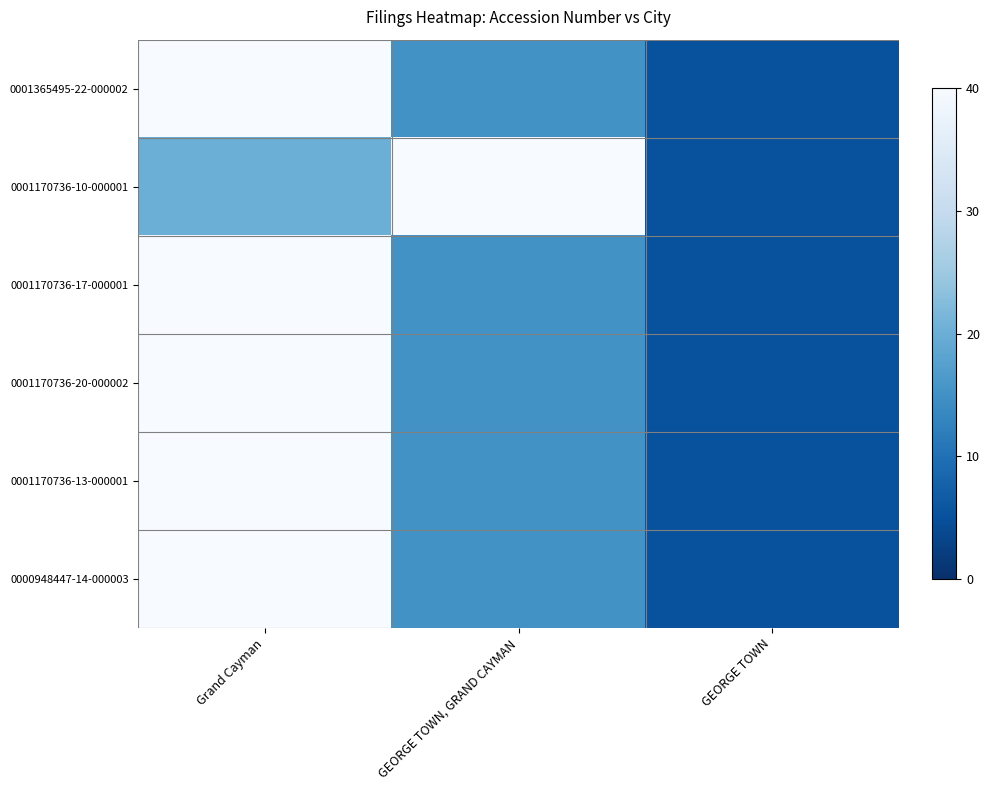

Which series has the largest total across all categories?

0001170736-10-000001